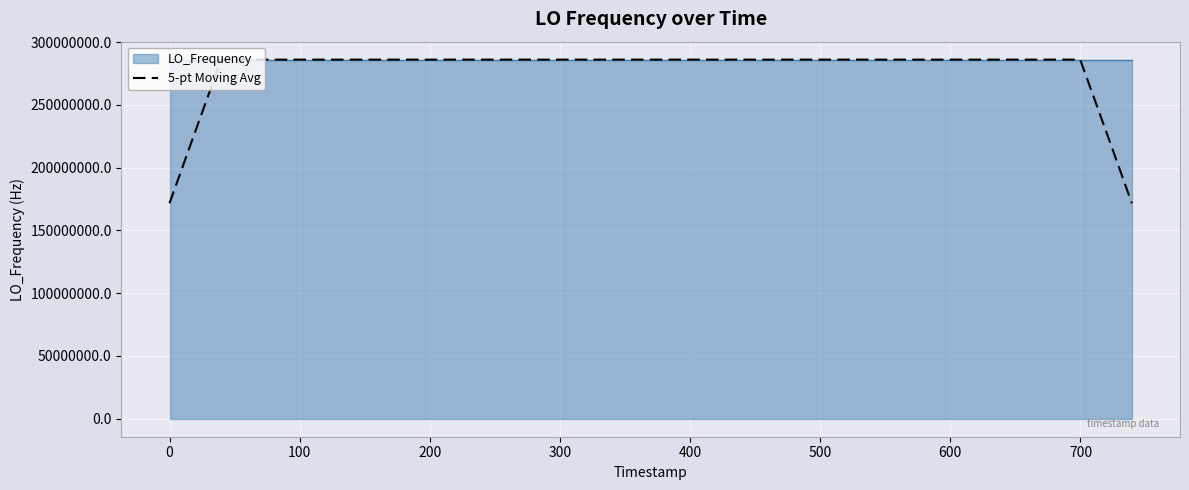

What is the lowest value of the 5-pt Moving Avg series?

171647280.0